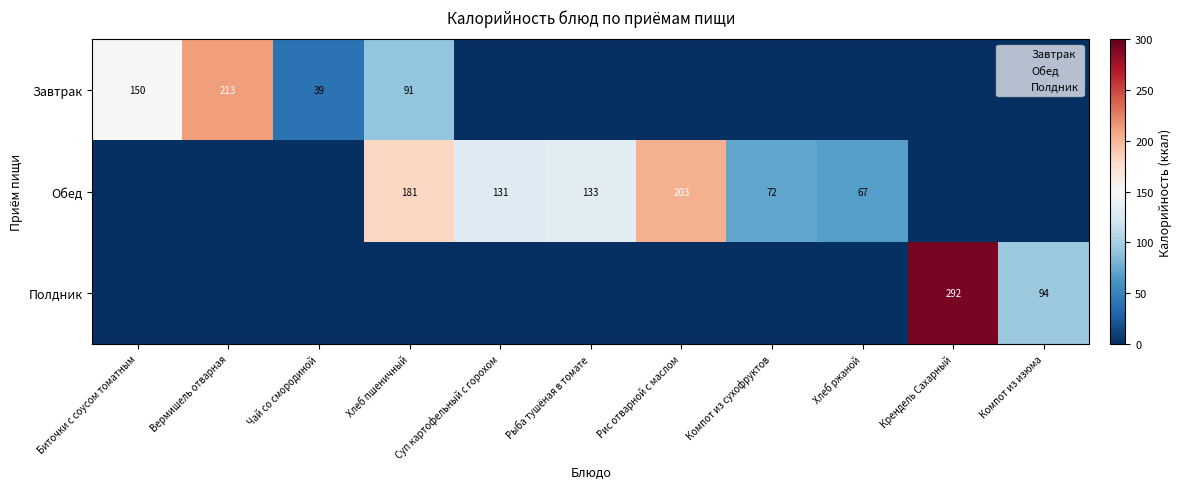

Where does the Обед series first go above 67?

Хлеб пшеничный